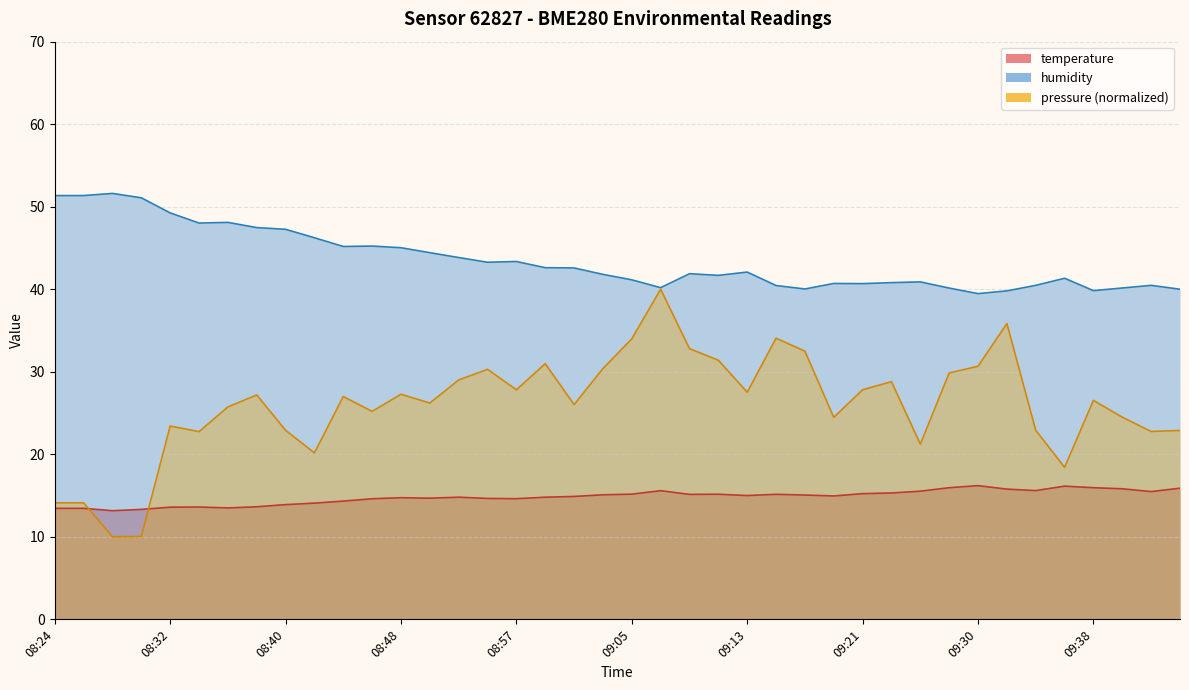

True or false: temperature and humidity intersect in this chart.

False